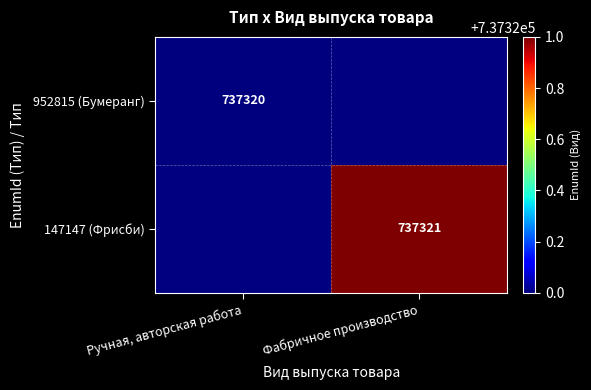

Is it true that 147147 (Фрисби) equals 737321 at Фабричное производство?

True